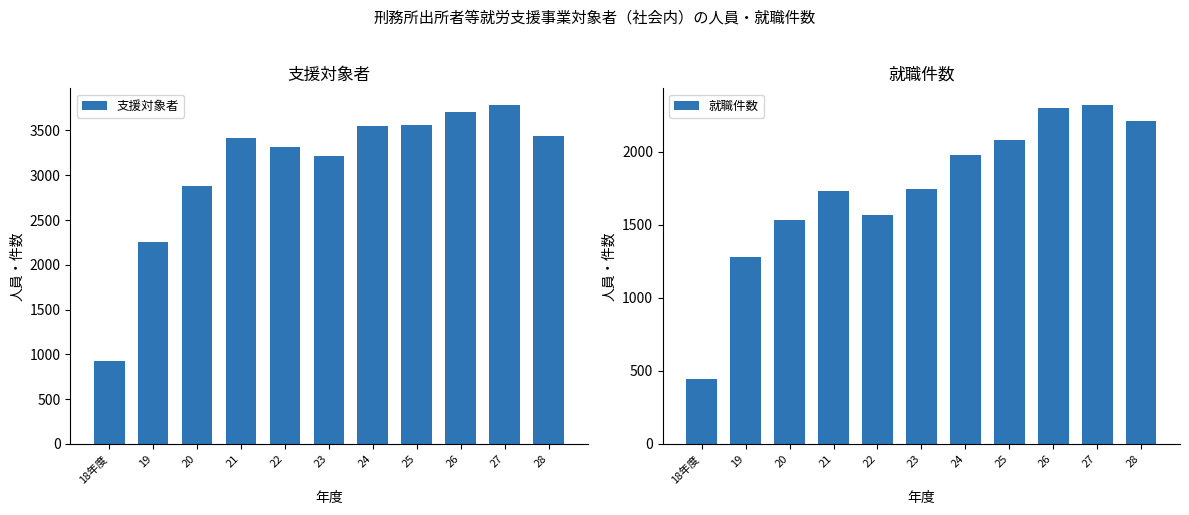

What is the difference between the second highest and second lowest values in the 支援対象者 series?

1448